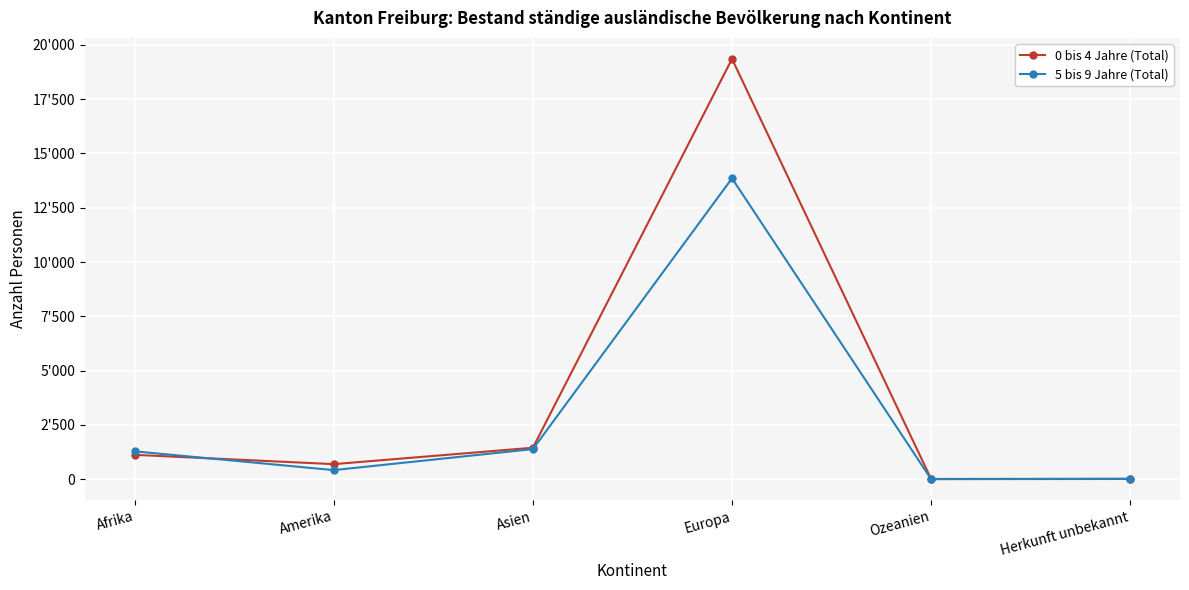

Reading left to right, transcribe all the data shown in this chart.

0 bis 4 Jahre (Total): Afrika=1126	Amerika=698	Asien=1453	Europa=19348	Ozeanien=15	Herkunft unbekannt=25
5 bis 9 Jahre (Total): Afrika=1287	Amerika=423	Asien=1390	Europa=13852	Ozeanien=7	Herkunft unbekannt=16